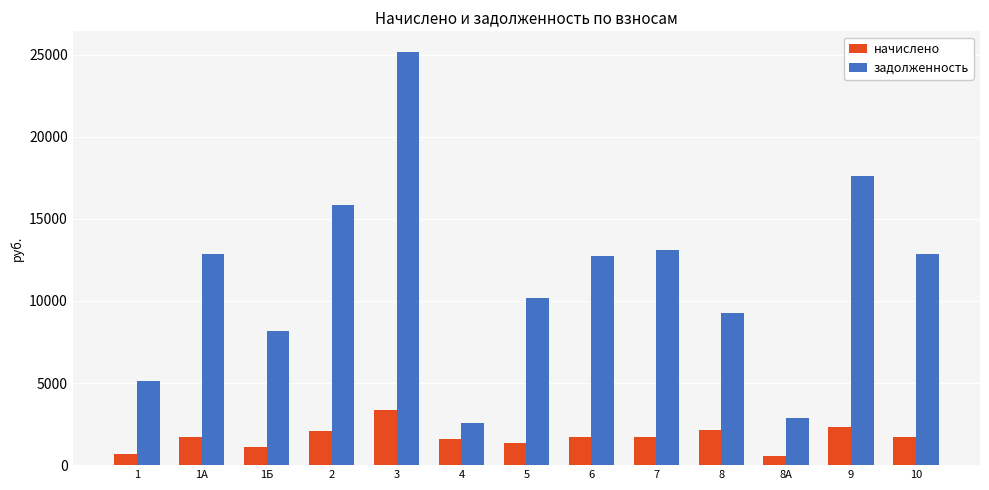

How many series are shown in this chart?

2